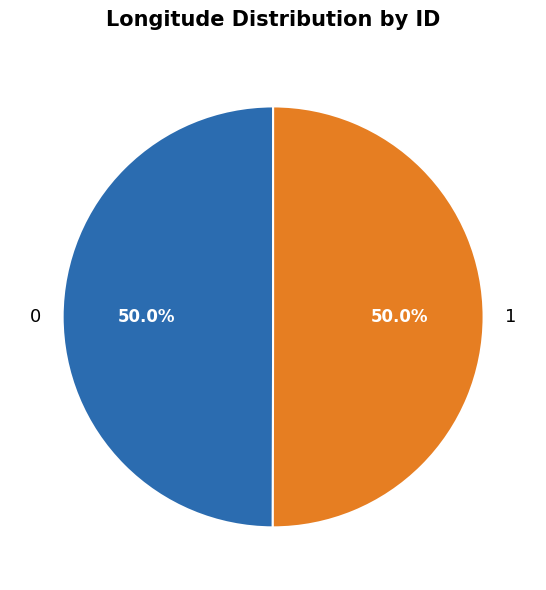

Approximately how many times larger is the value at 1 compared to 0?

1.0